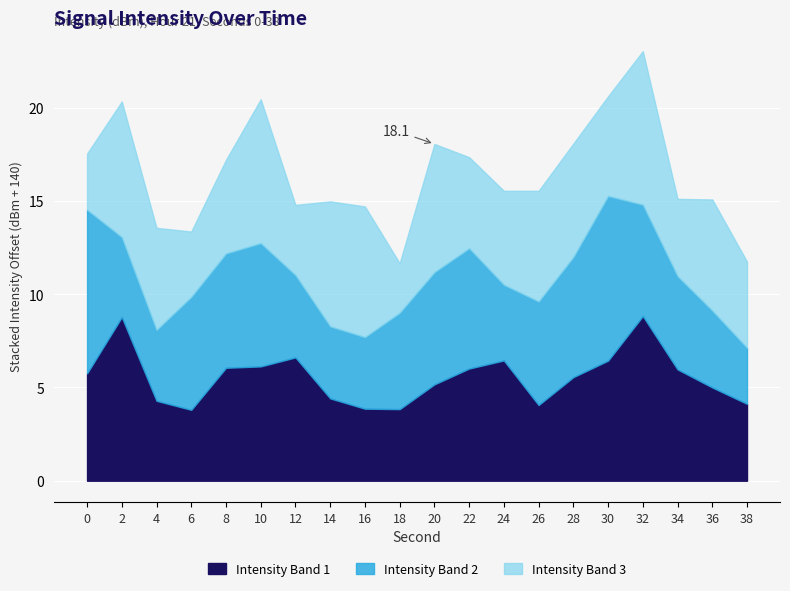

What is the difference between the maximum and minimum values in the Intensity Band 3 series?

5.6